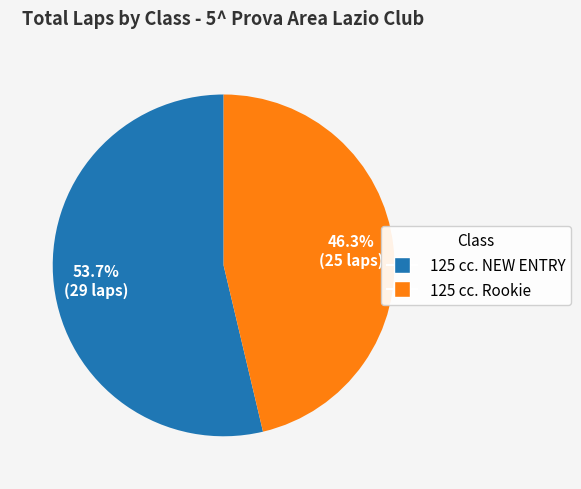

Count the number of slices in the pie.

2